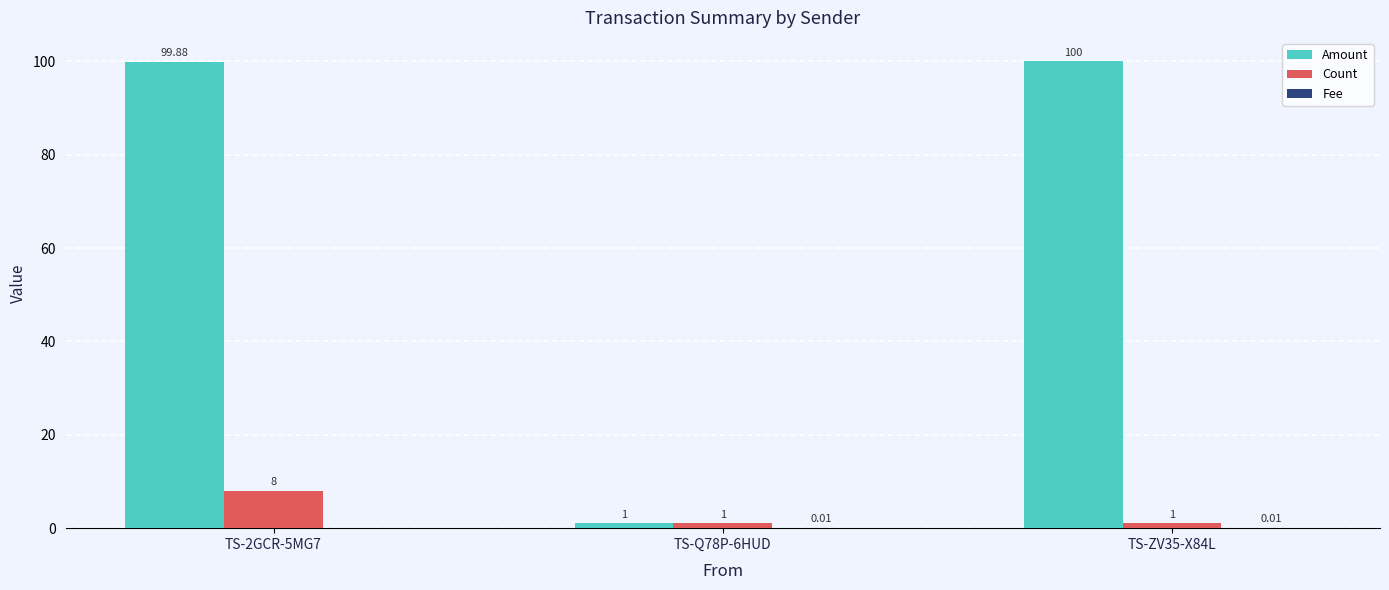

What is the sum of all Count values?

10.0